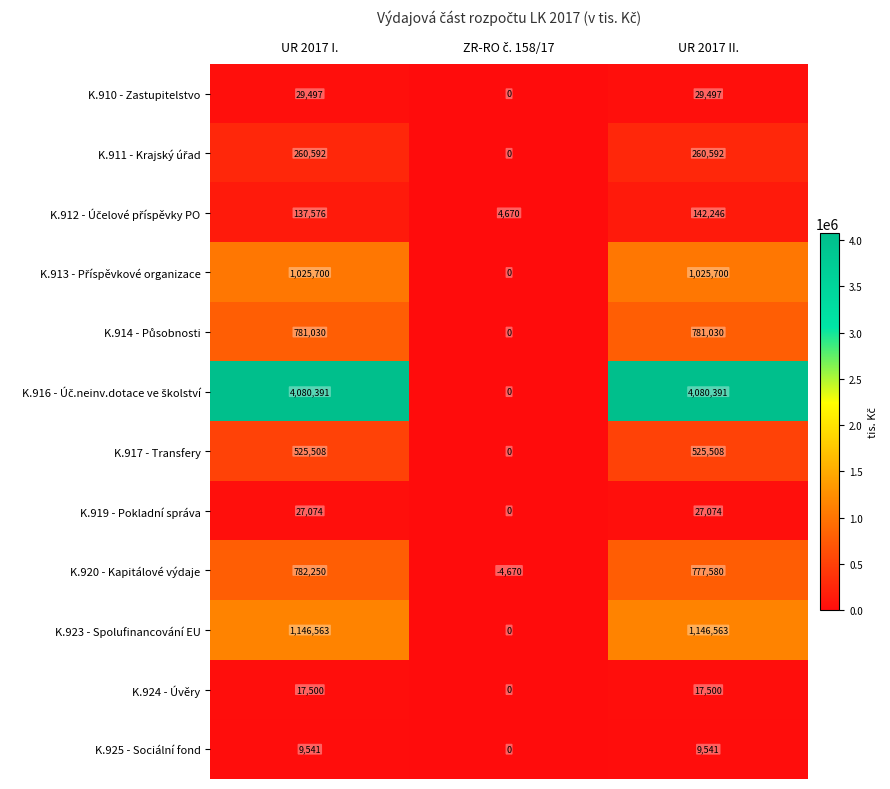

The K.920 - Kapitálové výdaje series shows 782250 at UR 2017 I.. True or false?

True